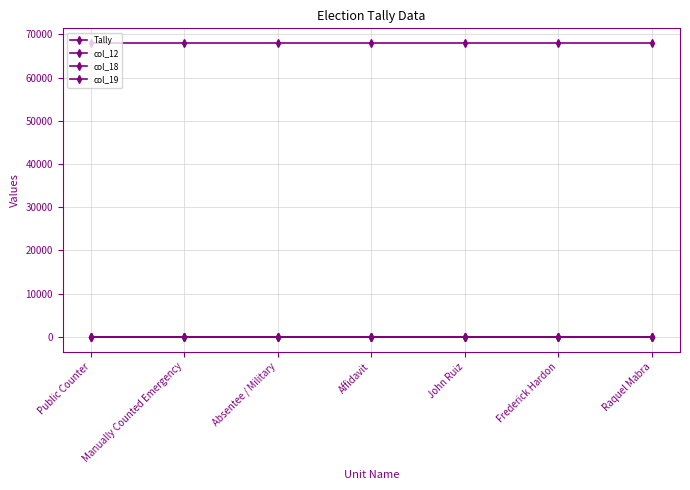

What is the value of the col_19 point at the 6th from the left?

2